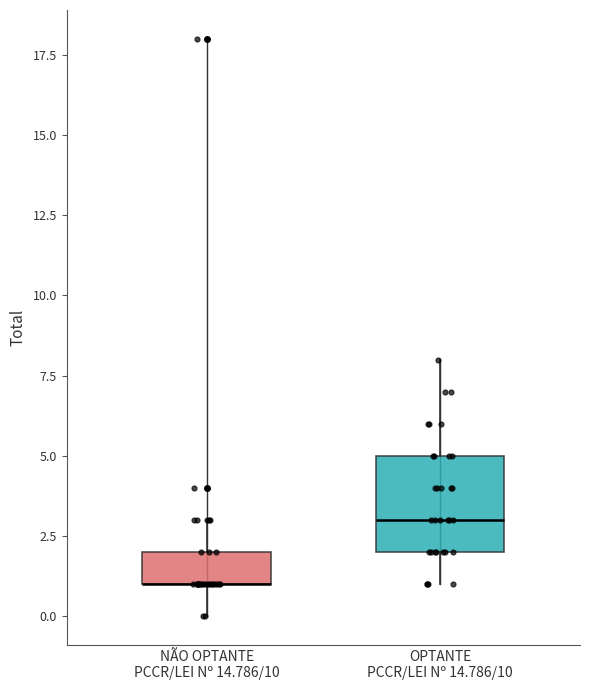

Which box is the tallest, from its lower edge to its upper edge?

OPTANTE PCCR/LEI Nº 14.786/10